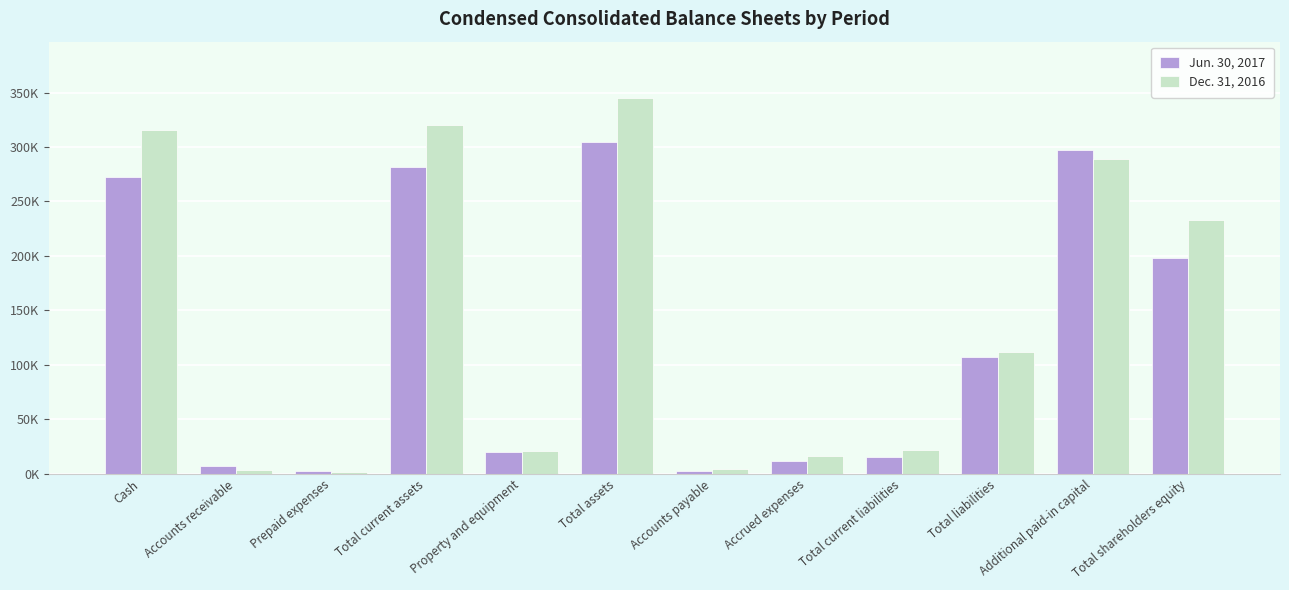

What are all the series names shown in the legend?

Jun. 30, 2017, Dec. 31, 2016